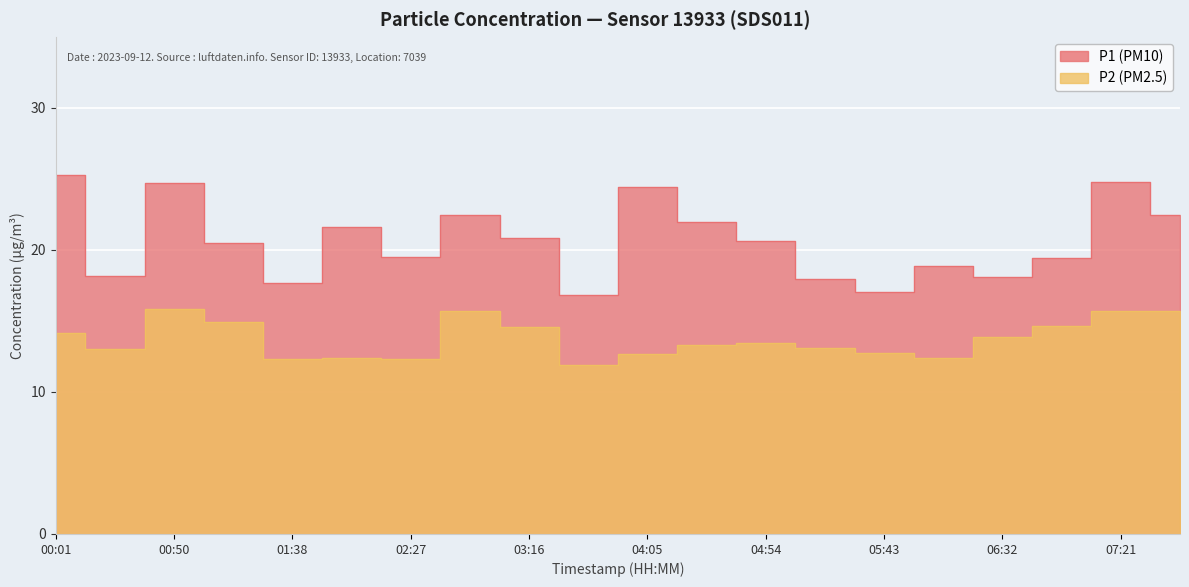

True or false: P1 has a value of 10.0 at 06:56.

False